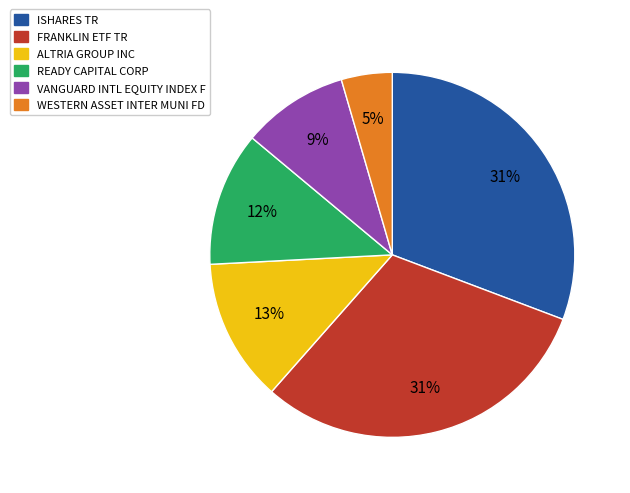

To the nearest percent, what portion does WESTERN ASSET INTER MUNI FD represent?

5%